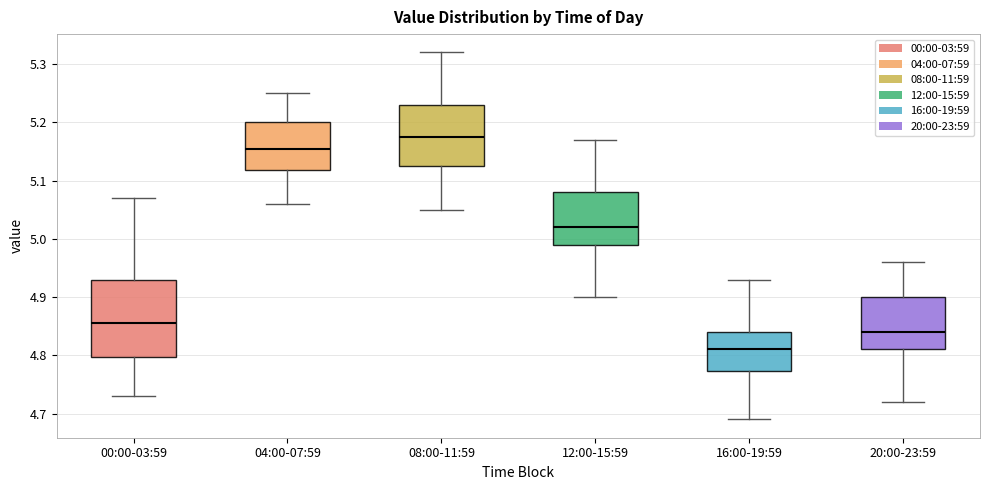

Reading left to right, transcribe this box plot: for each box, give where its median line is, the range the box spans, and where its two whiskers end, as read against the y-axis. The values are not printed on the chart, so give them approximately, as read against the axis.

00:00-03:59: median 4.86, box 4.80 to 4.93, whiskers 4.73 to 5.07
04:00-07:59: median 5.16, box 5.12 to 5.20, whiskers 5.06 to 5.25
08:00-11:59: median 5.18, box 5.13 to 5.23, whiskers 5.05 to 5.32
12:00-15:59: median 5.02, box 4.99 to 5.08, whiskers 4.90 to 5.17
16:00-19:59: median 4.81, box 4.77 to 4.84, whiskers 4.69 to 4.93
20:00-23:59: median 4.84, box 4.81 to 4.90, whiskers 4.72 to 4.96